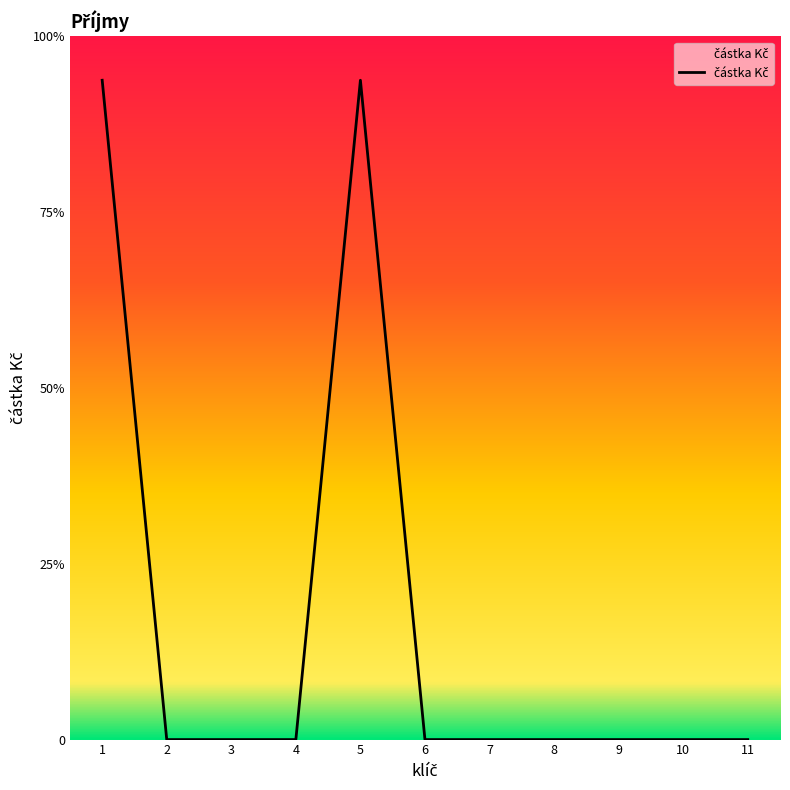

Does the chart have visible grid lines?

No